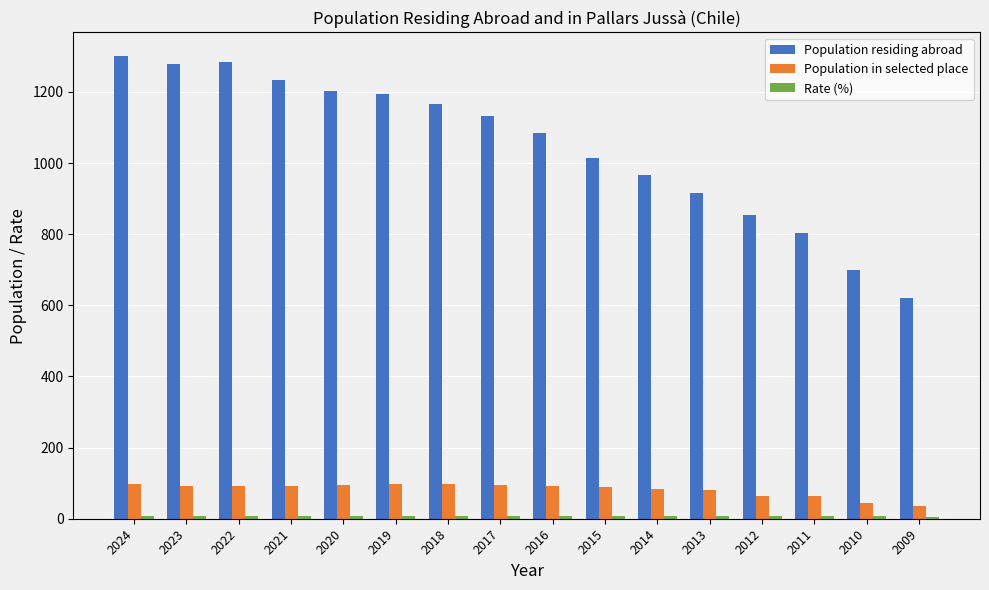

What is the value of the Population in selected place bar at the 16th from the left?

36.0